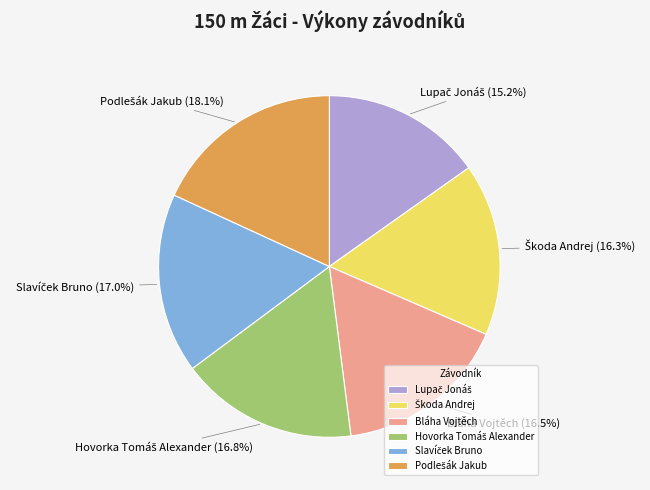

Is there any slice that represents more than half of the pie?

No